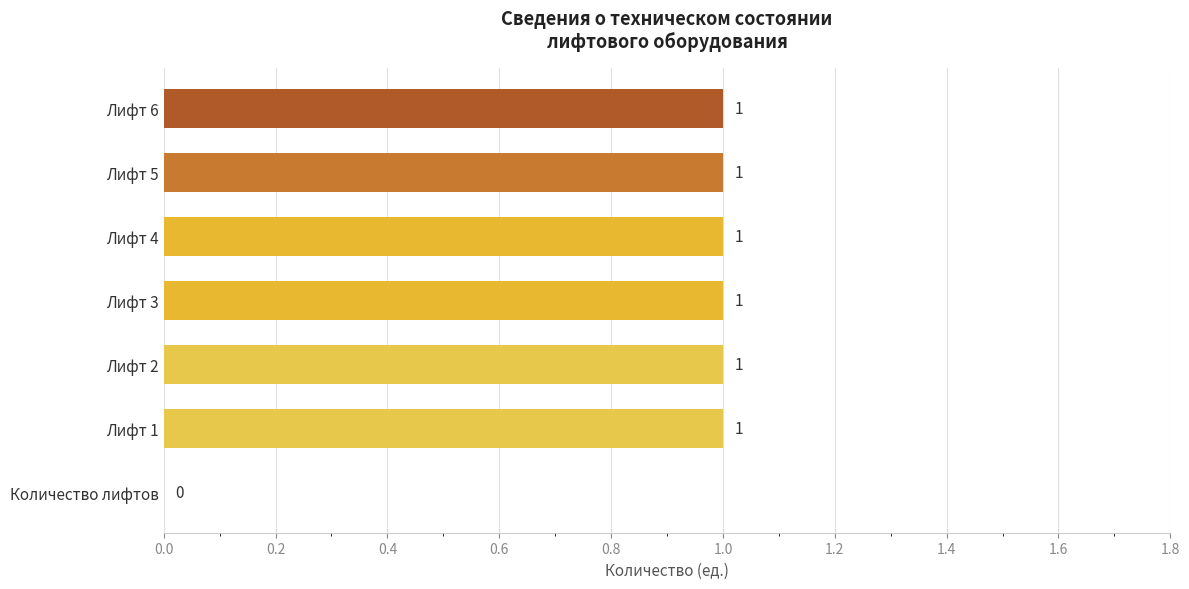

The chart shows a value of 1 at Лифт 6. True or false?

True